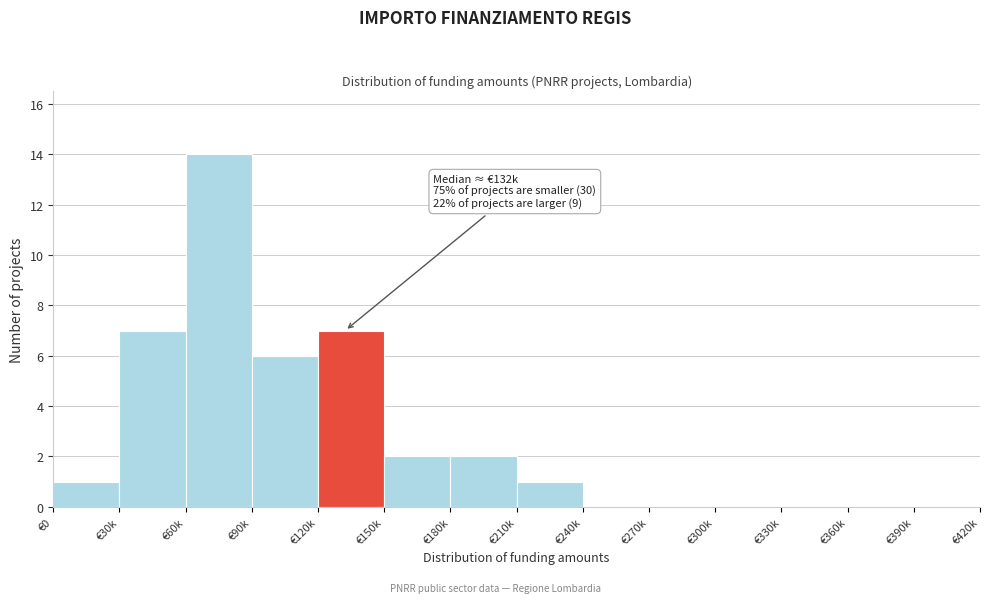

Reading left to right, list all the values displayed in this chart.

€0=1	€30k=7	€60k=14	€90k=6	€120k=7	€150k=2	€180k=2	€210k=1	€240k=0	€270k=0	€300k=0	€330k=0	€360k=0	€390k=0